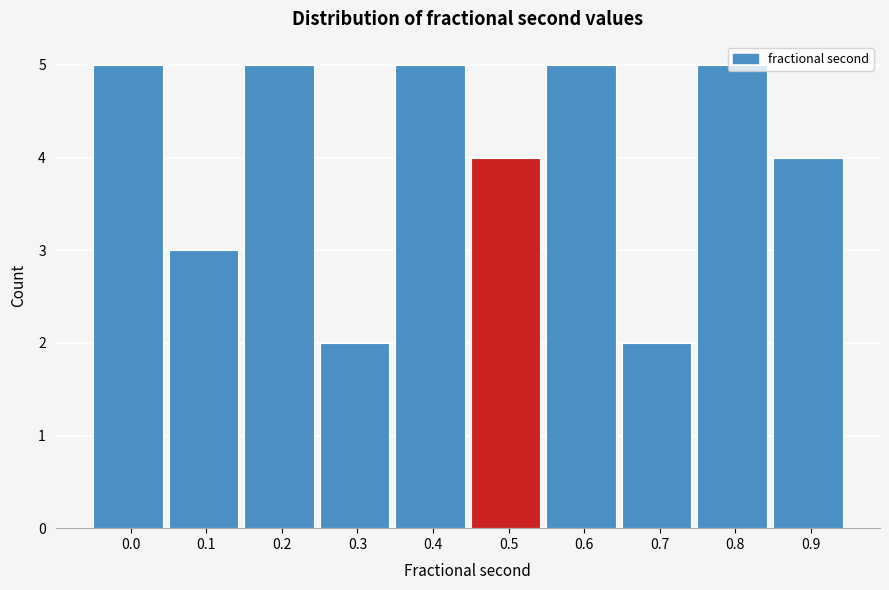

True or false: the data shows 5 at 0.8.

True